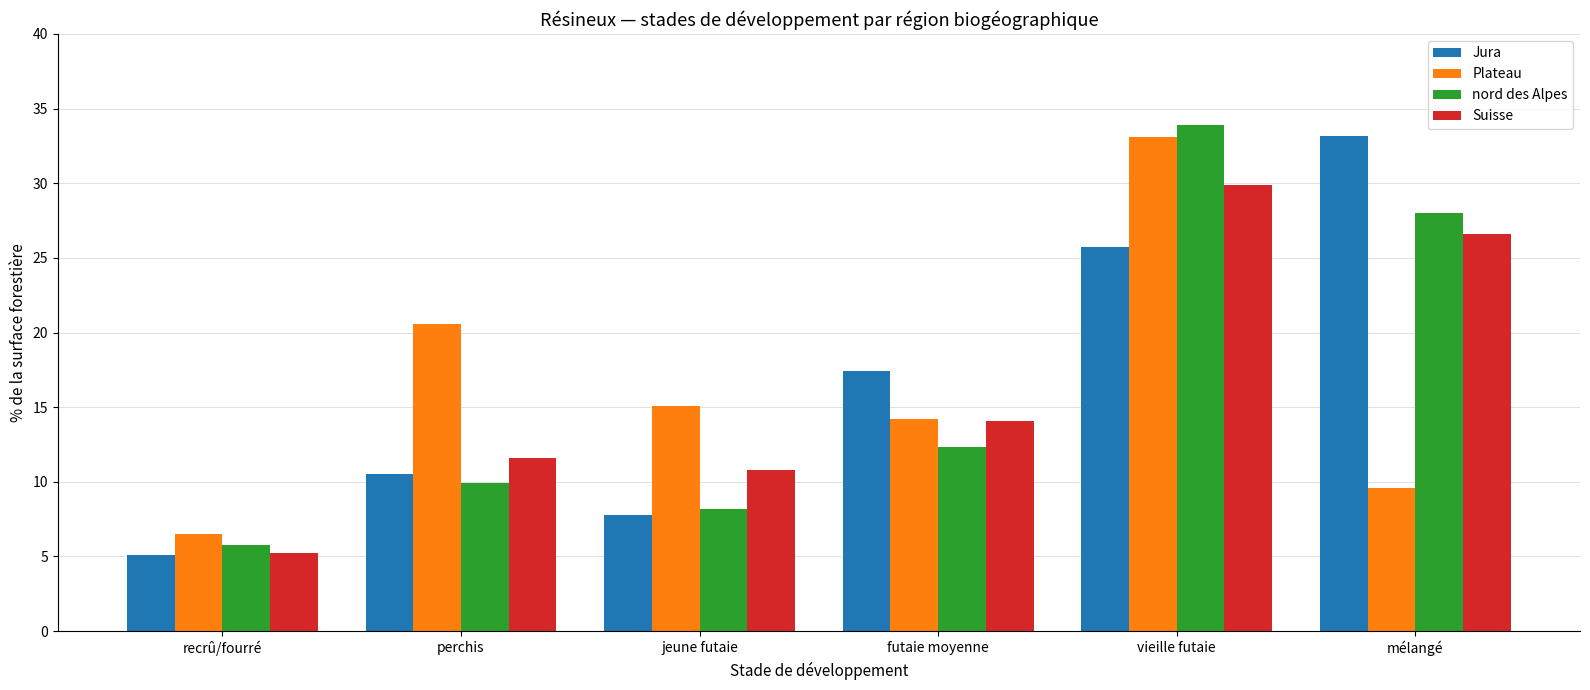

What position from the right is futaie moyenne?

3